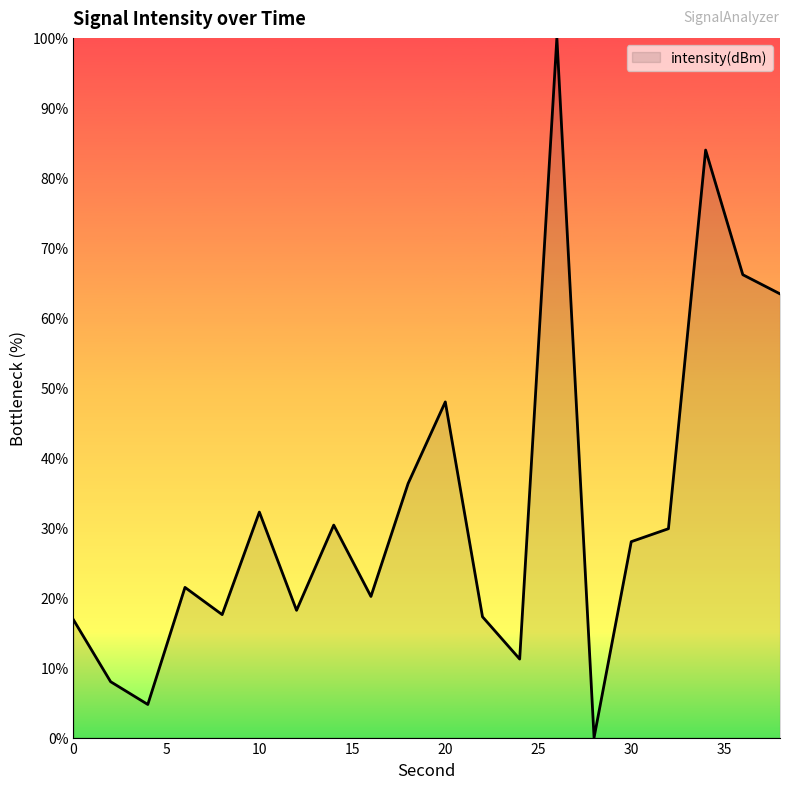

Does the chart have visible grid lines?

No